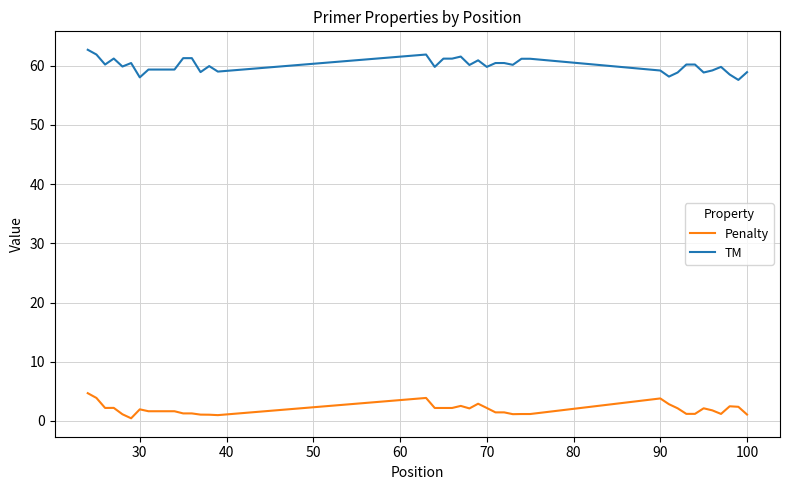

What is the difference between the maximum and minimum values in the Penalty series?

4.2